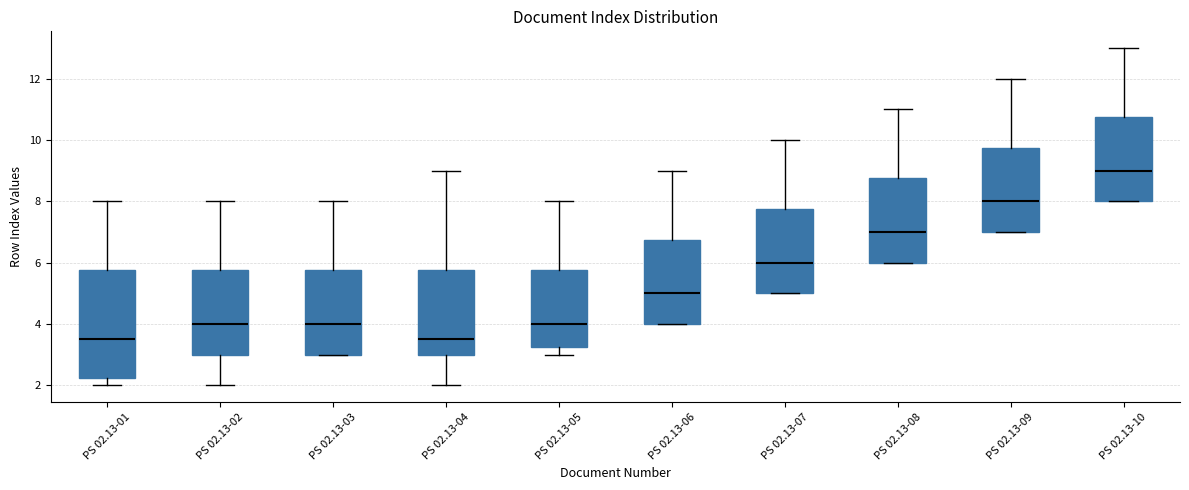

Comparing the boxes themselves (not the whiskers), which one is the tallest?

PS 02.13-01